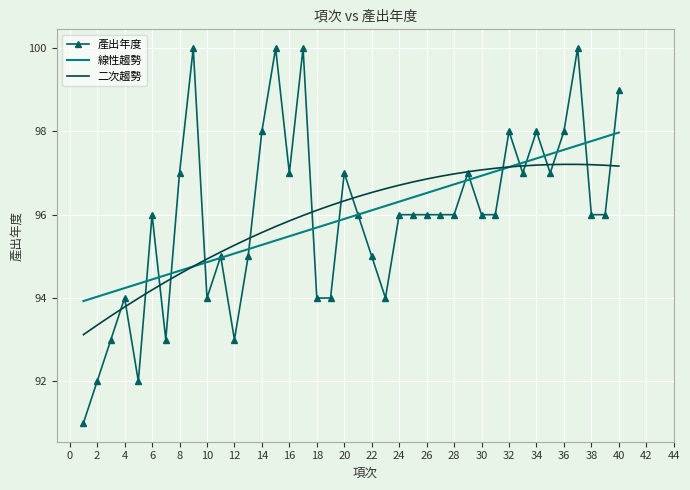

What is the lowest value of the 二次趨勢 series?

93.1